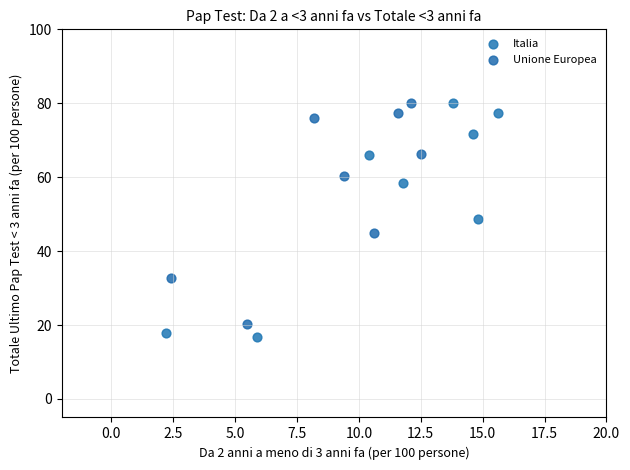

Which series has the widest spread of Y values?

Italia